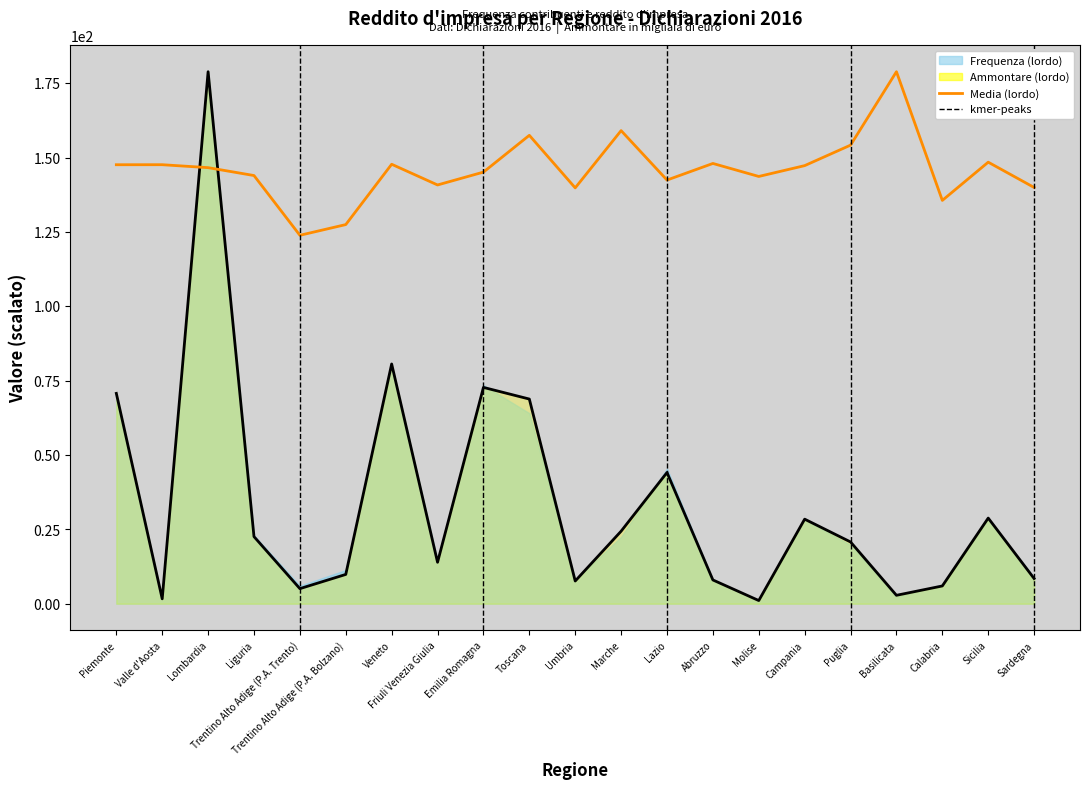

Is it true that Media (lordo) equals 157.5 at Toscana?

True